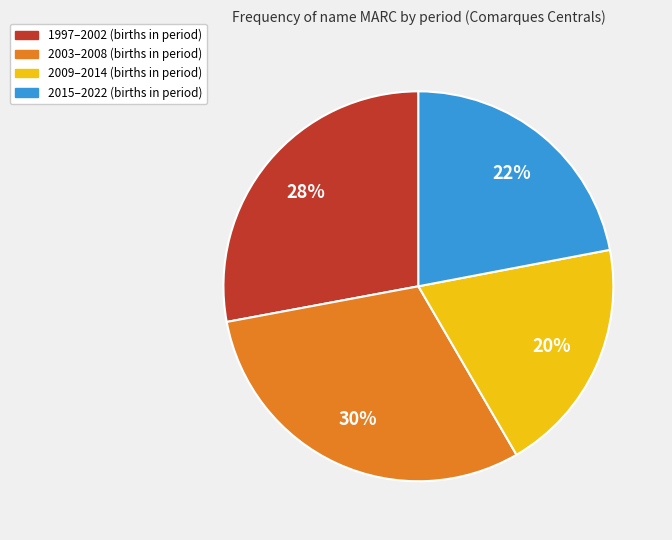

Is there any slice that represents more than half of the pie?

No